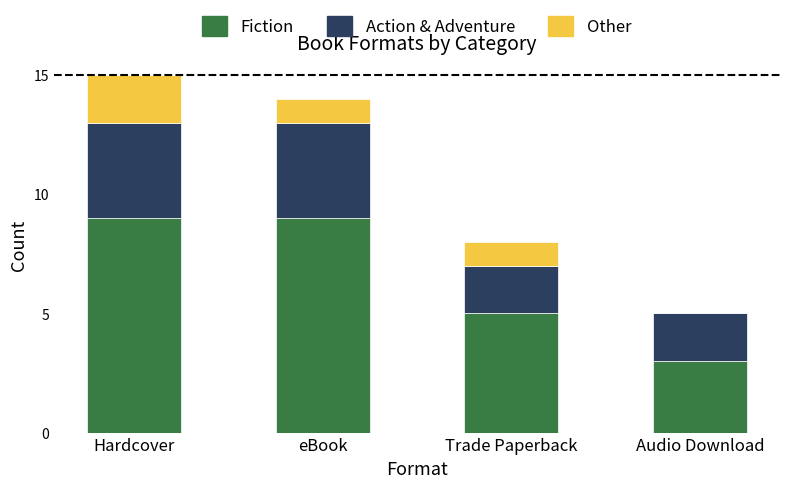

Where is Fiction nearest to the value 6?

Trade Paperback